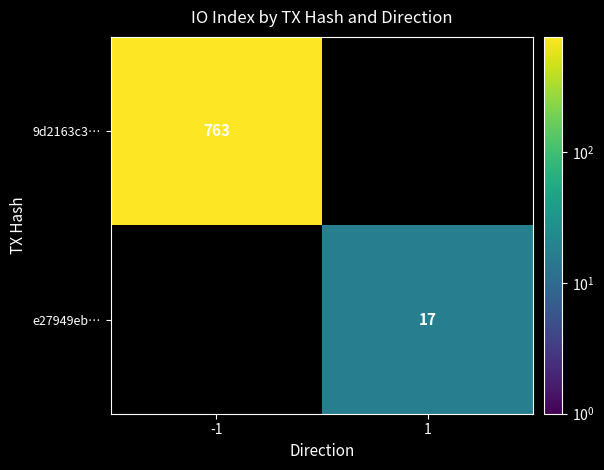

Count the number of categories in the chart.

2